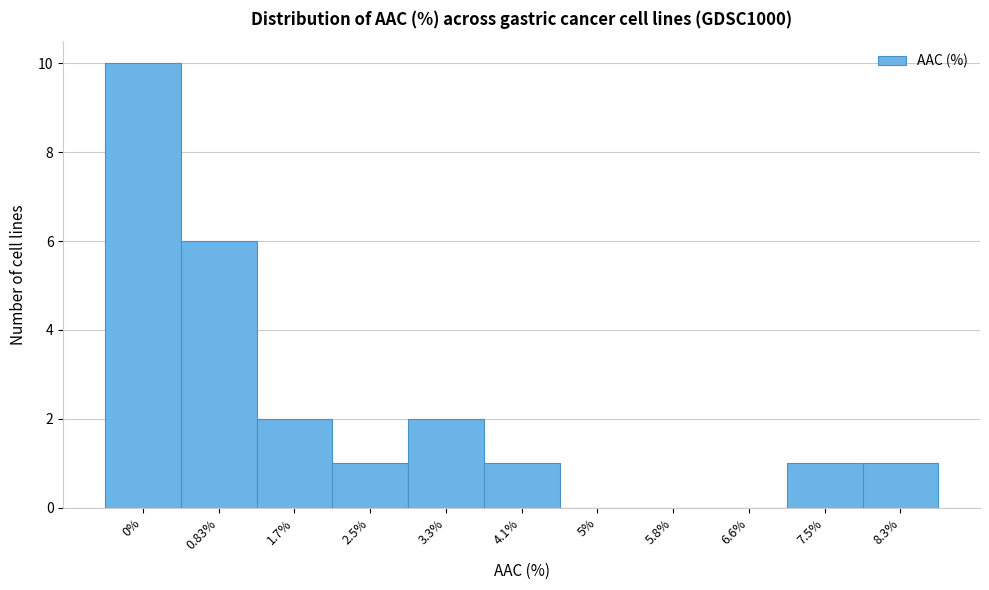

Reading left to right, transcribe all the data shown in this chart.

0%=10	0.83%=6	1.7%=2	2.5%=1	3.3%=2	4.1%=1	5%=0	5.8%=0	6.6%=0	7.5%=1	8.3%=1